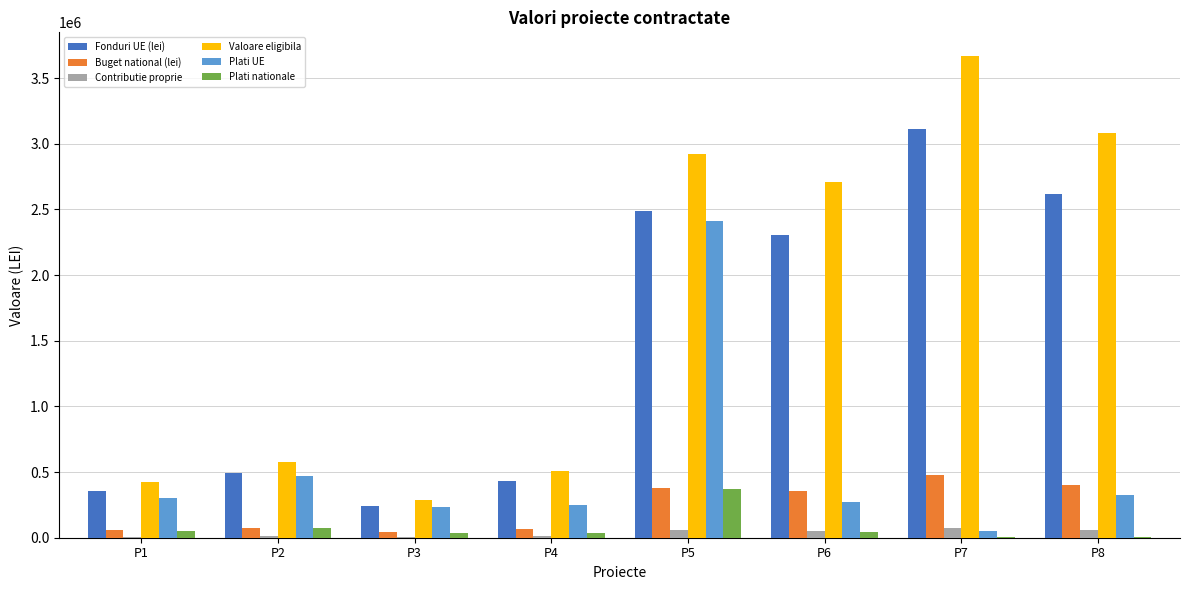

Is the value of Plati nationale at P5 greater than the value of Fonduri UE (lei) at P6?

No